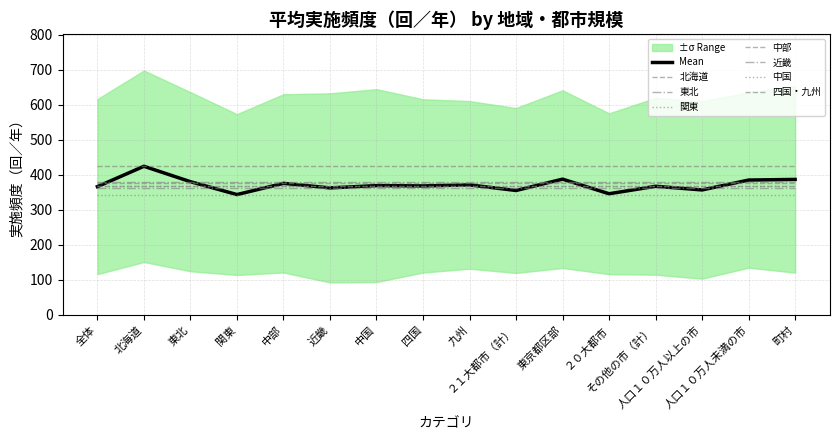

List the labels in order of value, smallest first.

関東, ２０大都市, ２１大都市（計）, 人口１０万人以上の市, 近畿, 全体, その他の市（計）, 四国, 中国, 九州, 中部, 東北, 人口１０万人未満の市, 町村, 東京都区部, 北海道